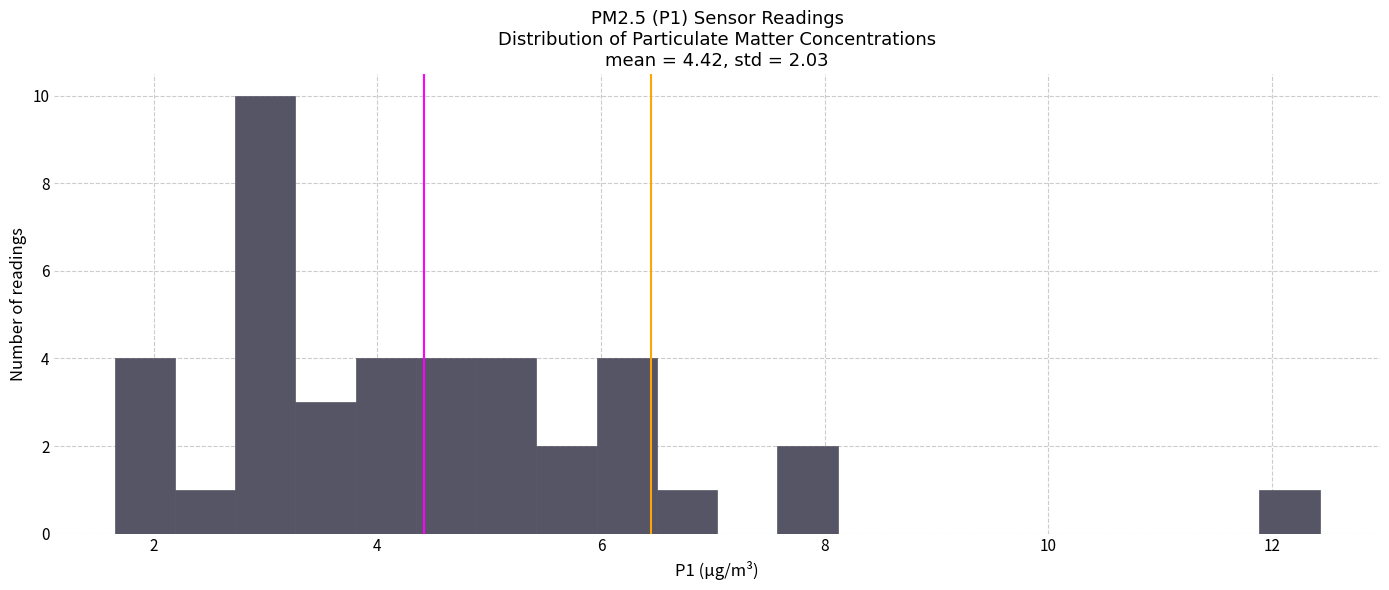

Read against the x-axis, roughly where is the centre of the tallest bar?

3.0